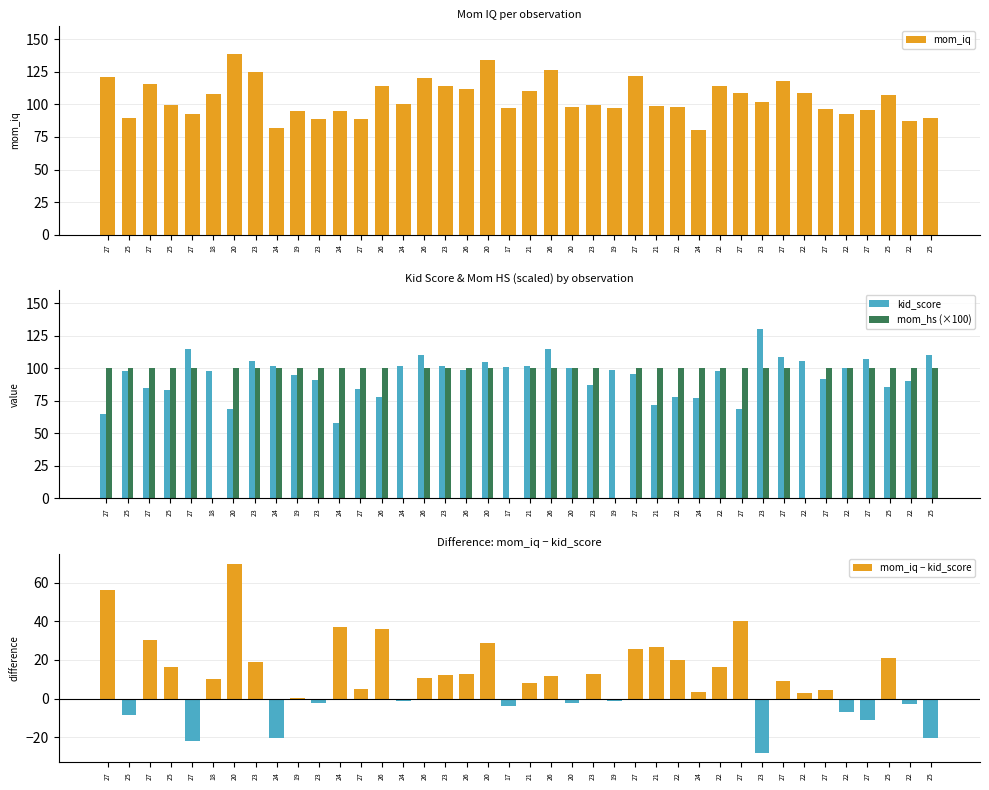

Which series changed the most between 26 and 27?

kid_score